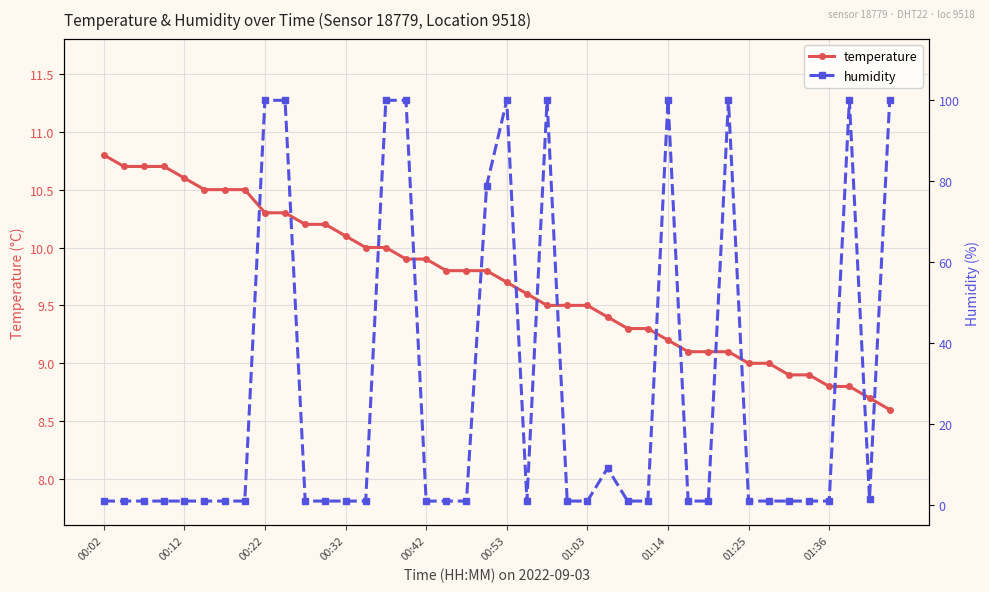

True or false: temperature has a value of 9.5 at 01:03.

True